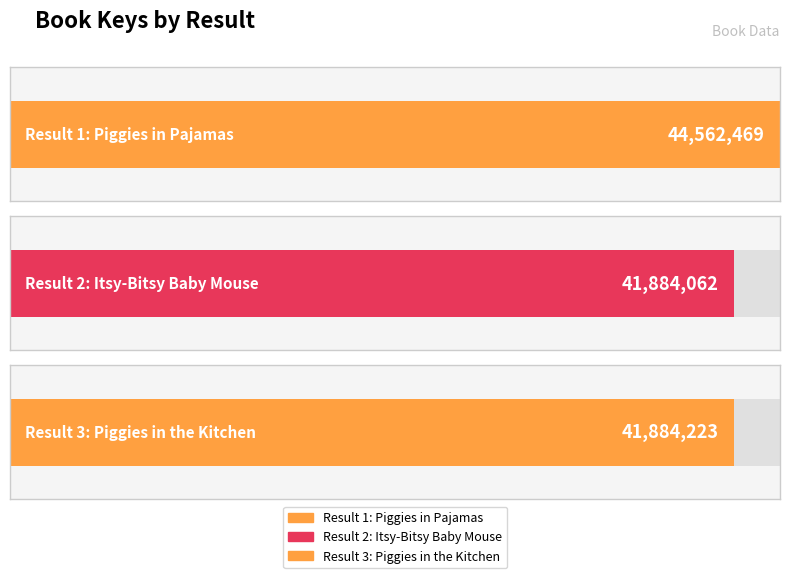

Are the bars horizontal?

Yes